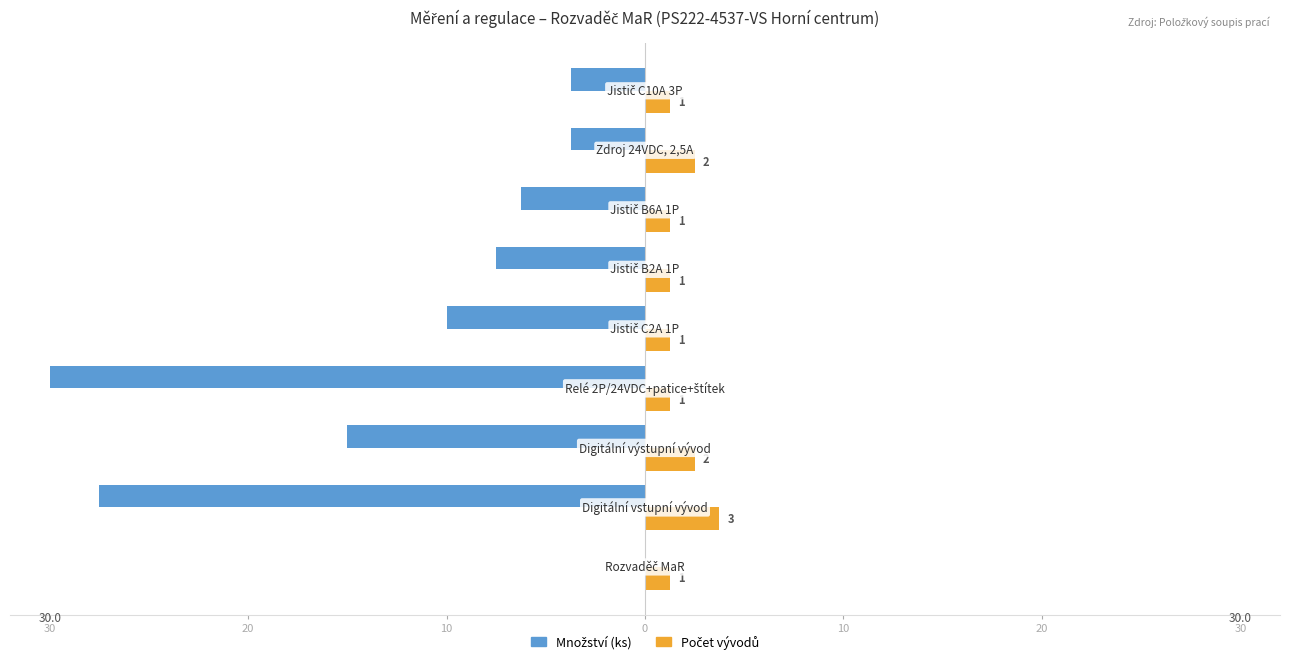

How many negative values does the Množství (ks) series have?

8